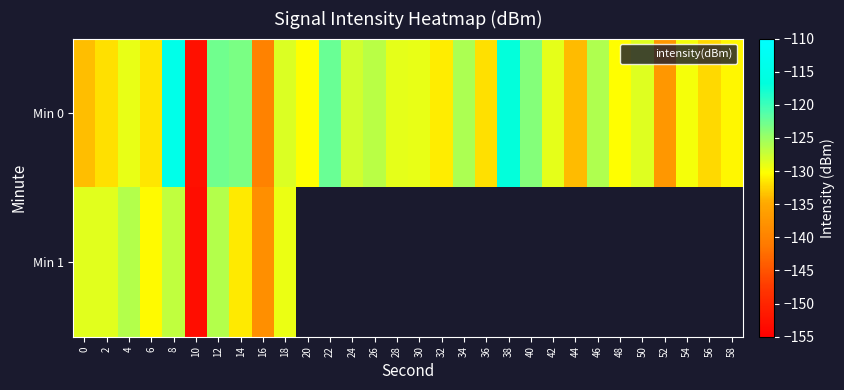

How many values in the Min 0 series are below -129?

16